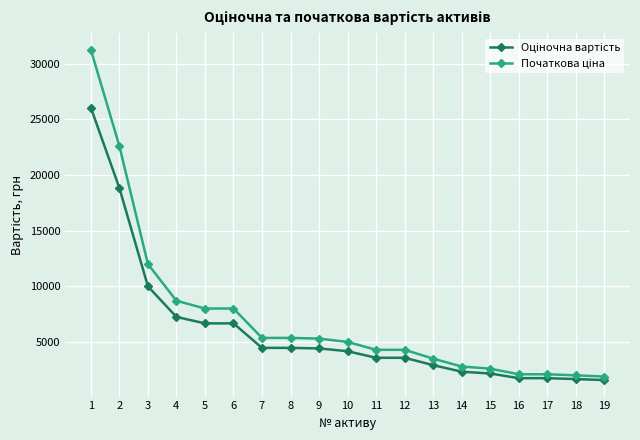

What is the total value across all series at 11?

7876